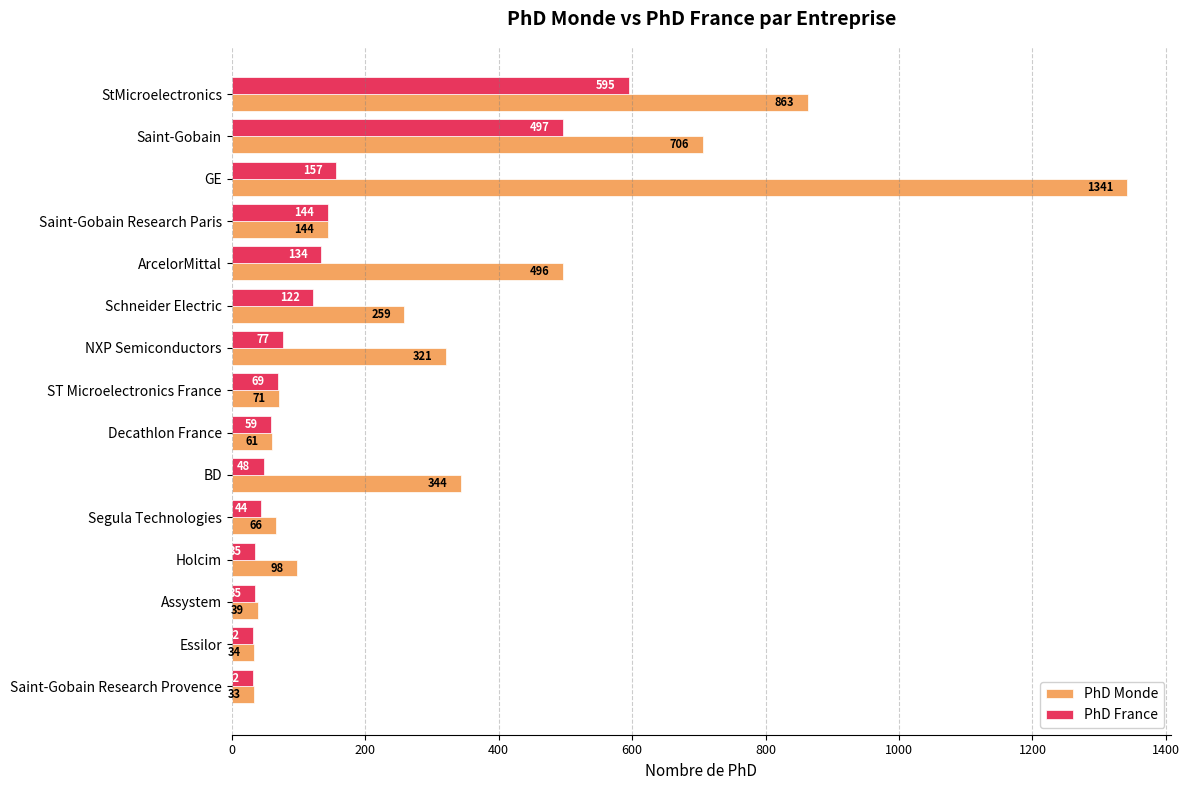

At which category does the chart reach its peak across all series?

GE